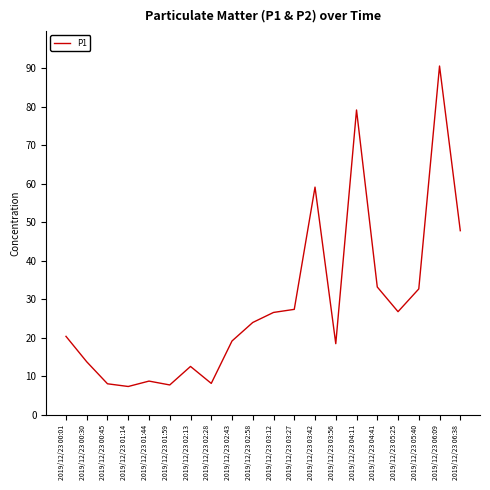

What is the difference between the values at 2019/12/23 03:42 and 2019/12/23 01:44?

50.3